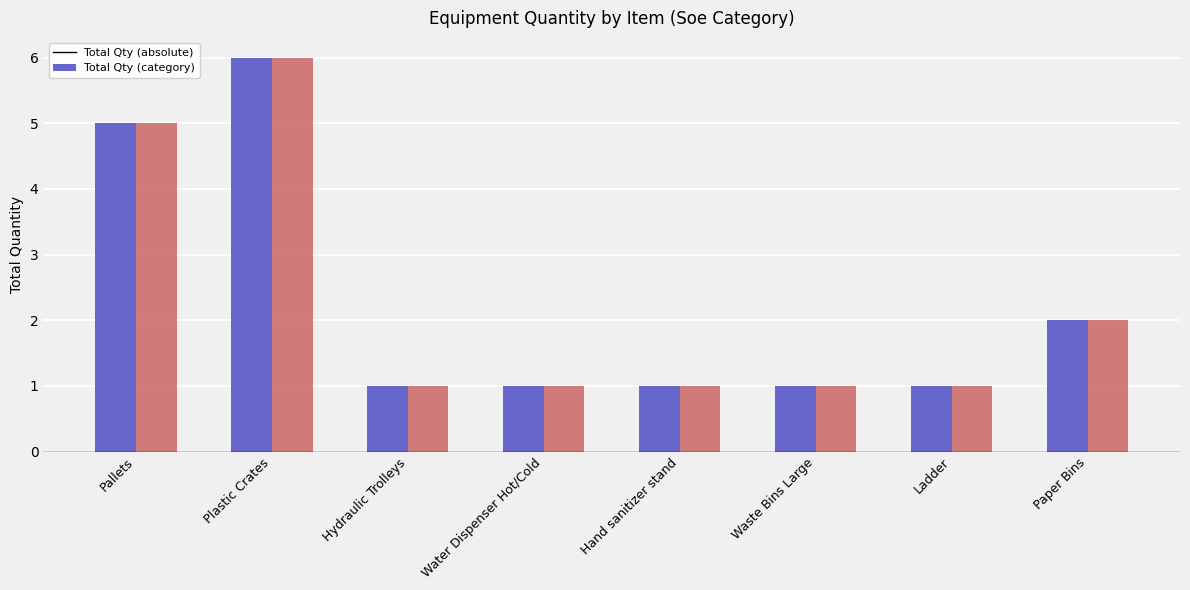

Count the Total Qty (absolute) values in the range 1 to 5.

7